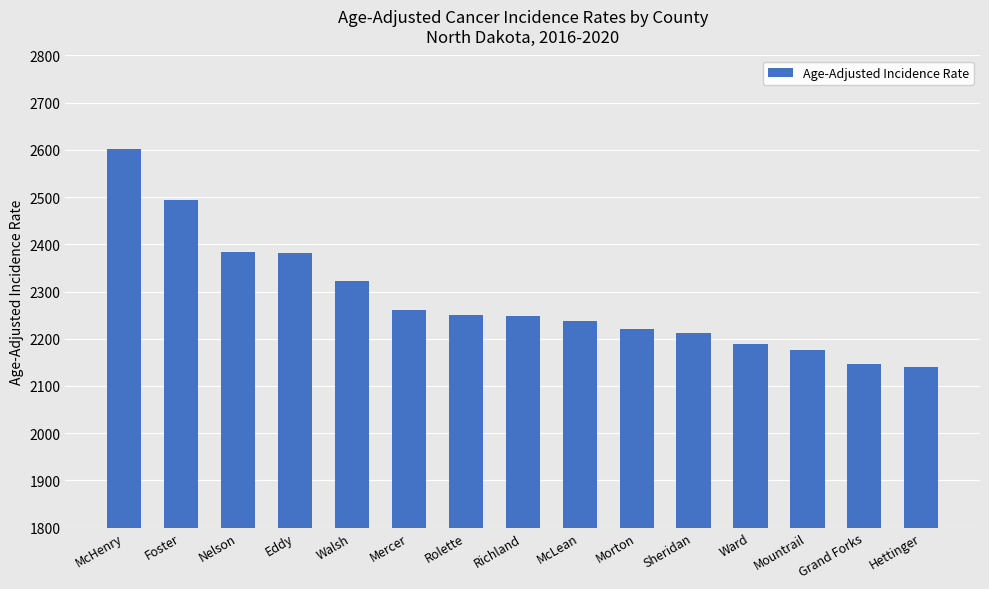

What is the change in value from Foster to Mountrail?

-317.2